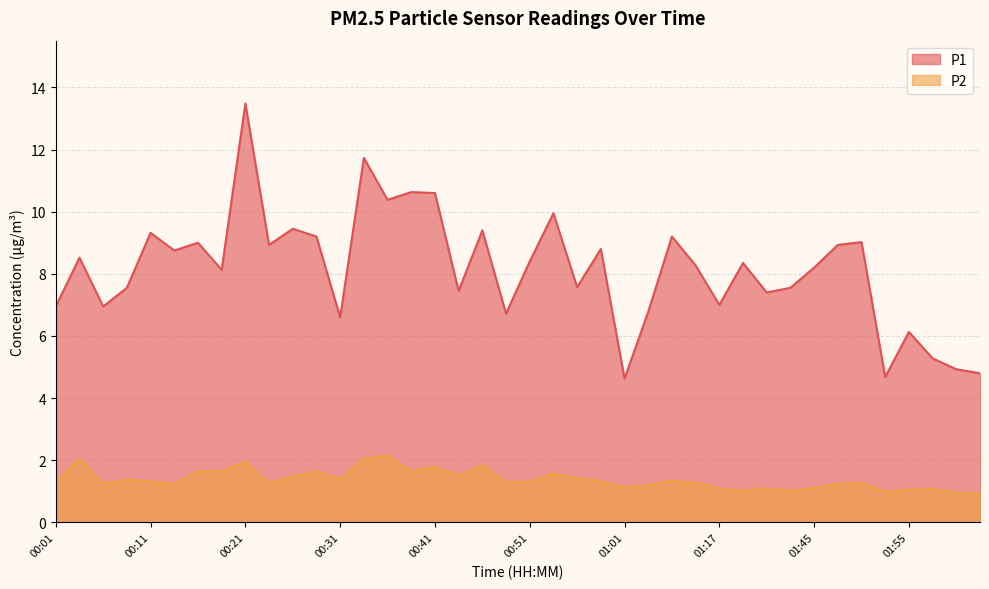

True or false: P2 and P1 cross at least once.

False